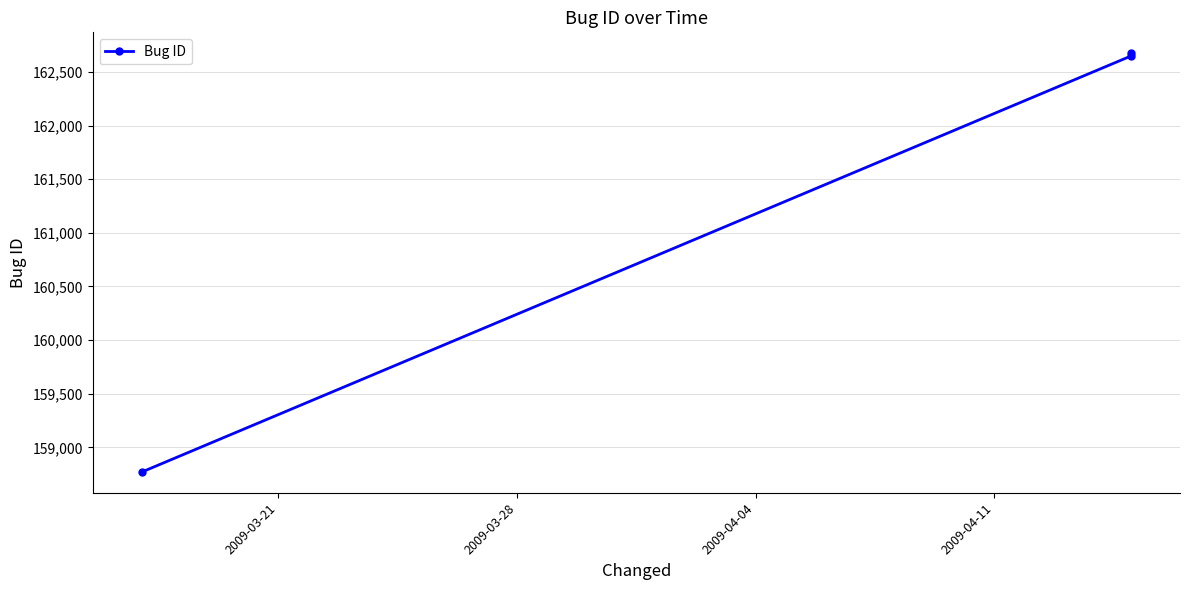

What is the difference between the maximum and minimum values?

3903